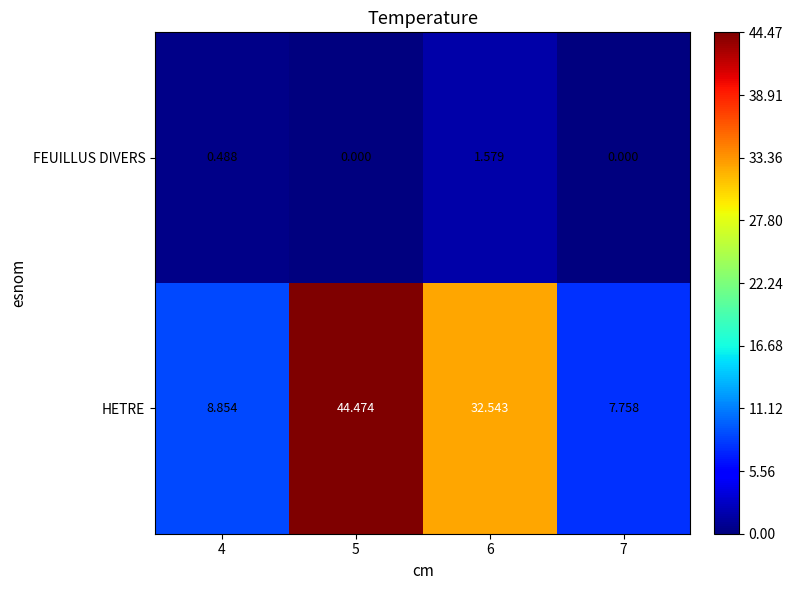

Which series has the largest total across all categories?

HETRE